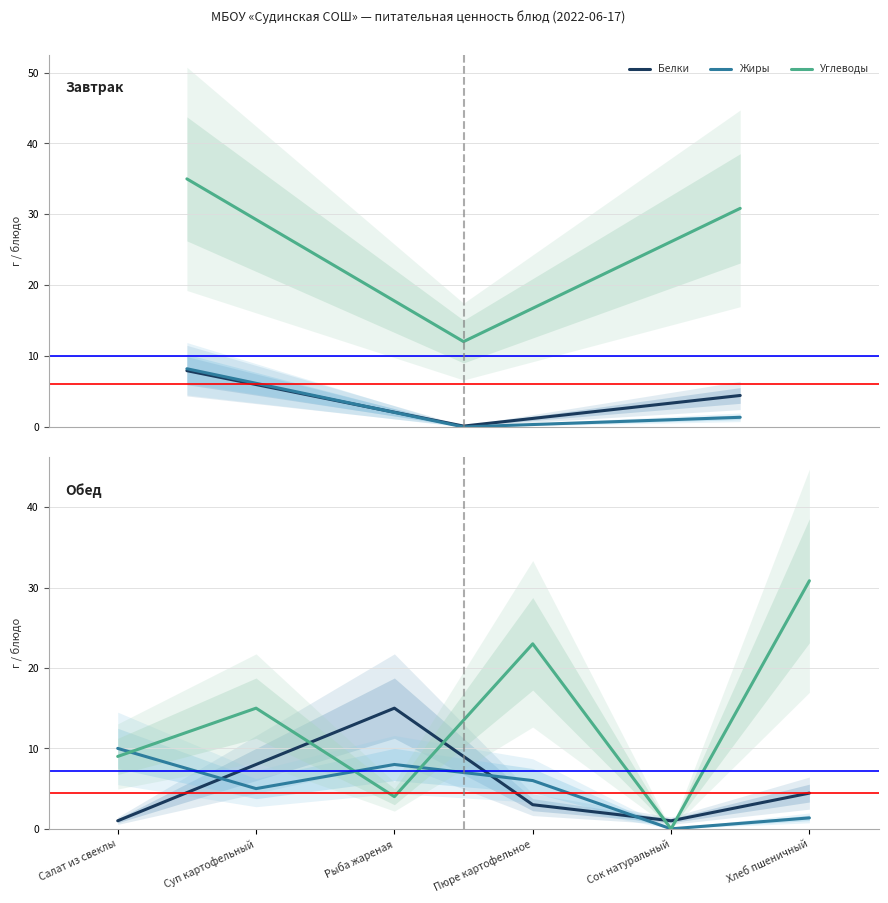

Is it true that Белки equals 5.2 at Суп картофельный?

False